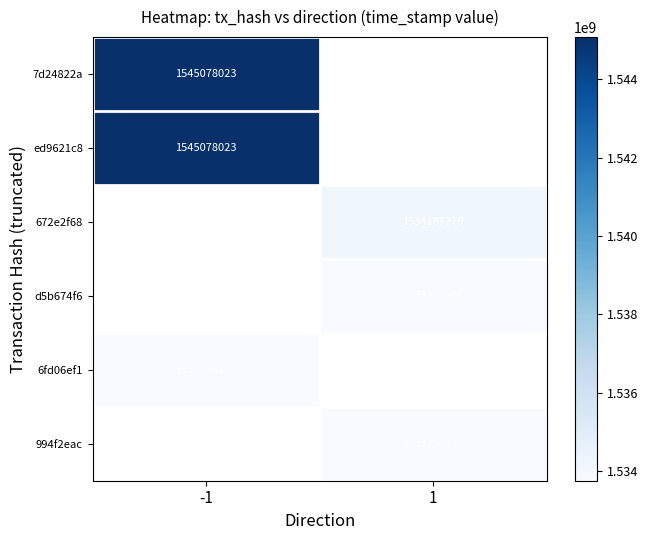

How many data points does each series have?

2